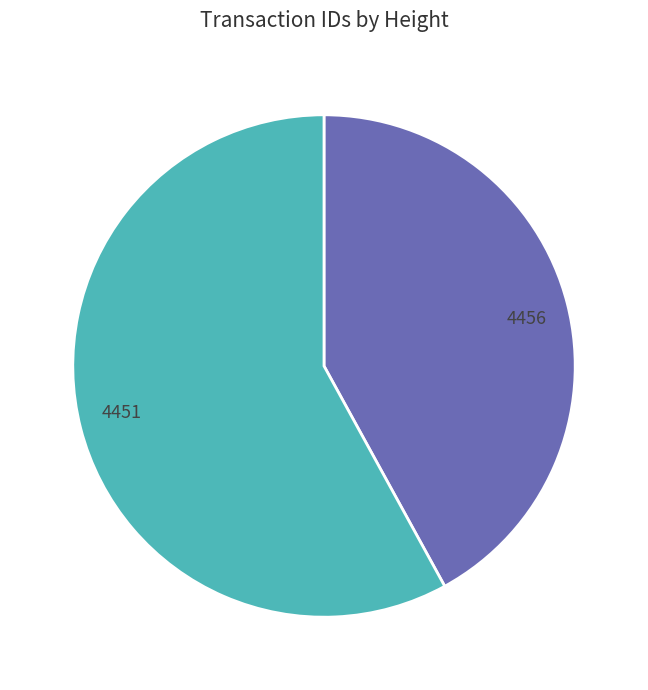

Combined, do 4451 and 4456 account for over 50%?

Yes